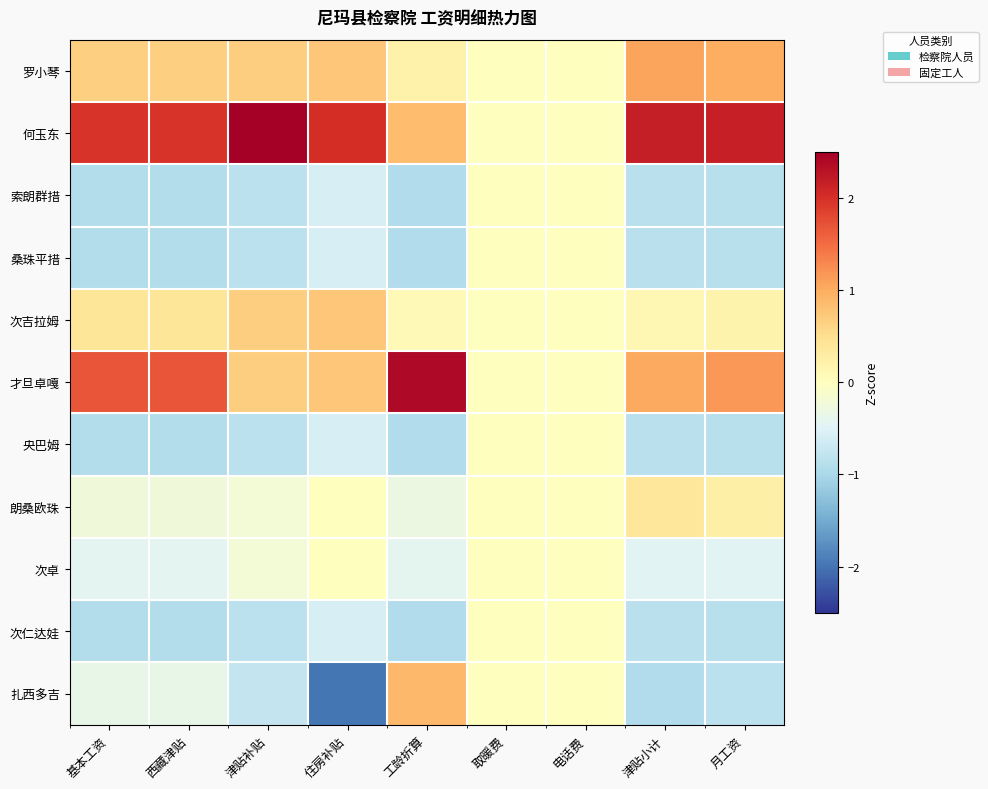

Which category has the highest value across all series?

津贴补贴